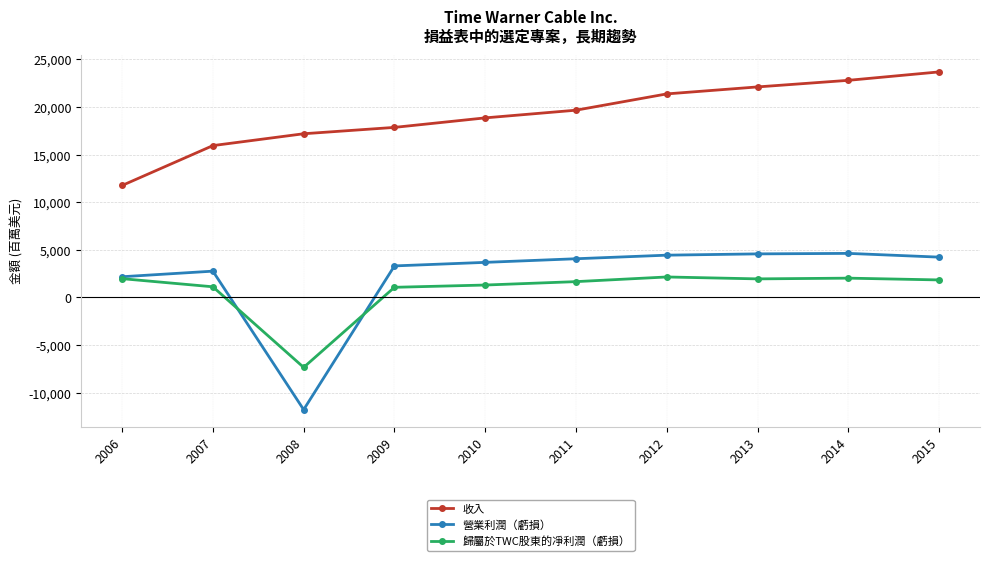

Which series has the largest total across all categories?

收入